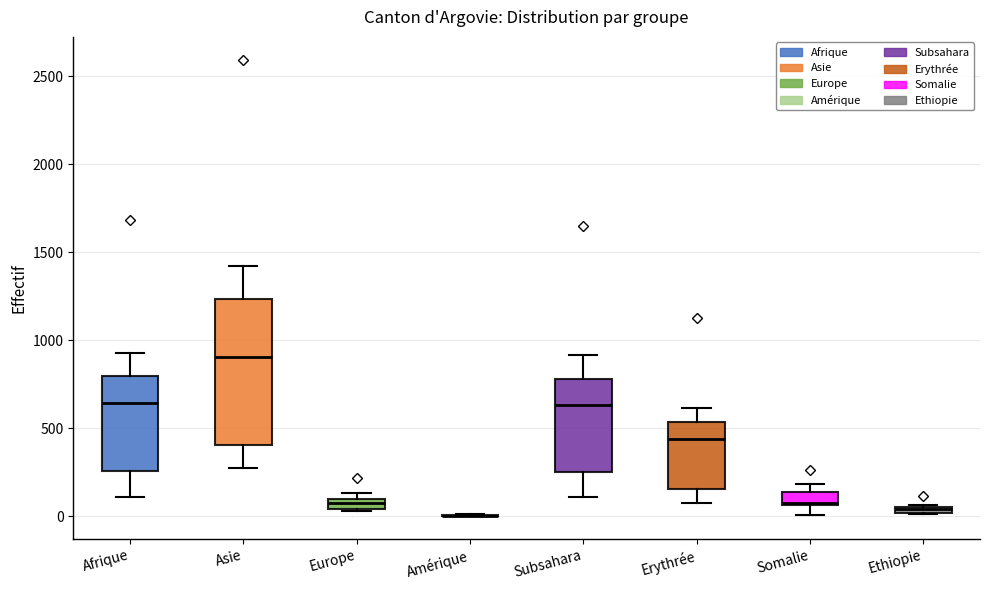

Where does the lower whisker of the box for Afrique end on the y-axis? The values are not printed on the chart, so give them approximately, as read against the axis.

100